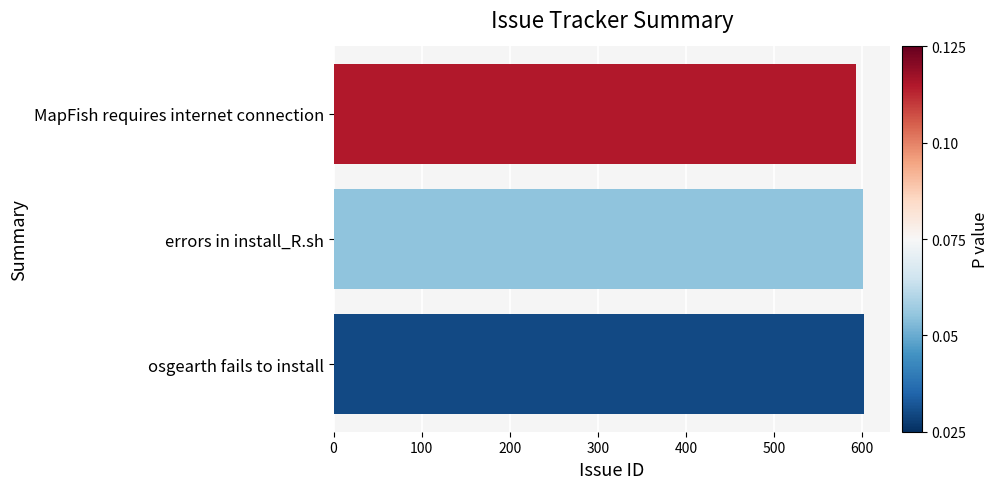

What is the average value?

599